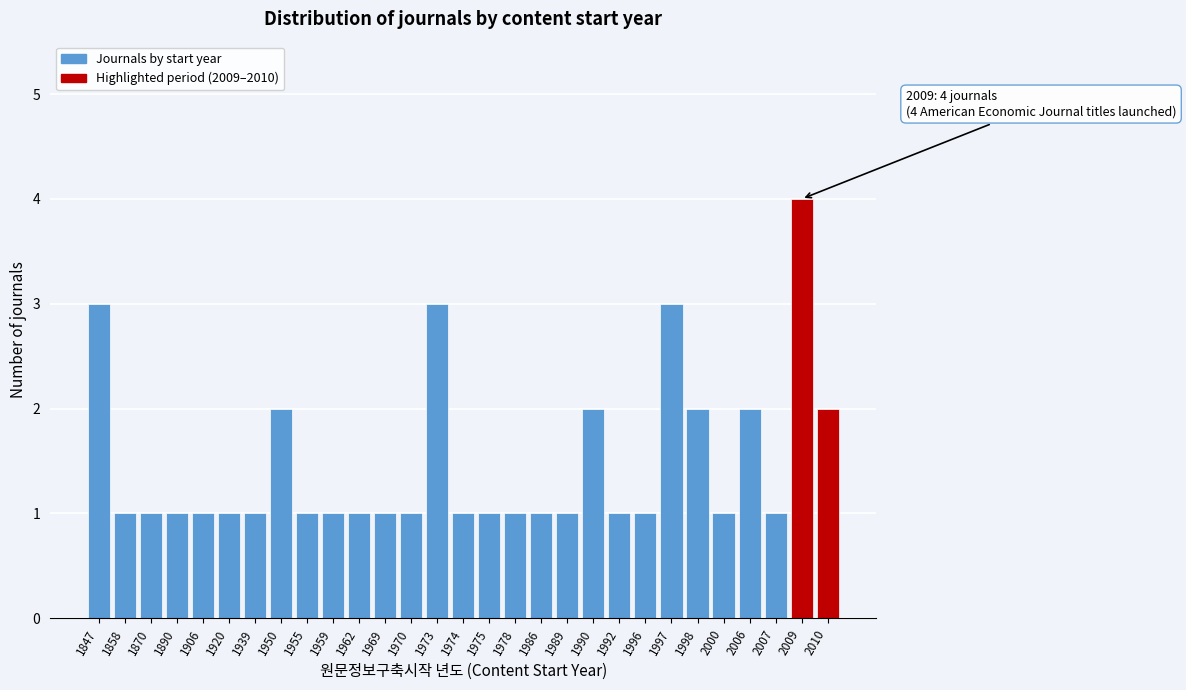

Reading left to right, list all the values displayed in this chart.

1847=3	1858=1	1870=1	1890=1	1906=1	1920=1	1939=1	1950=2	1955=1	1959=1	1962=1	1969=1	1970=1	1973=3	1974=1	1975=1	1978=1	1986=1	1989=1	1990=2	1992=1	1996=1	1997=3	1998=2	2000=1	2006=2	2007=1	2009=4	2010=2